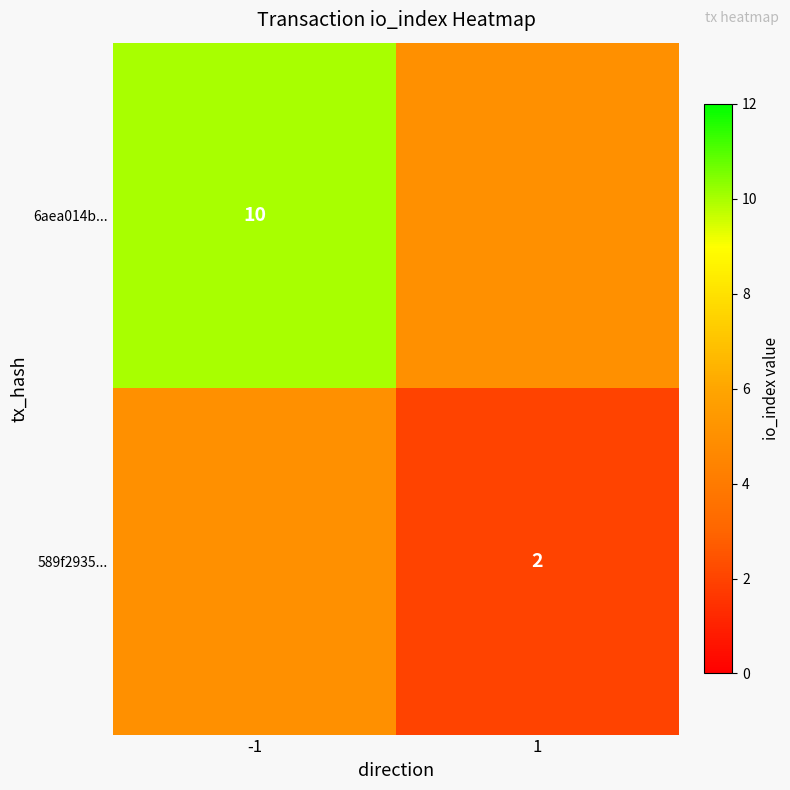

The 6aea014b... series shows 10 at -1. True or false?

True